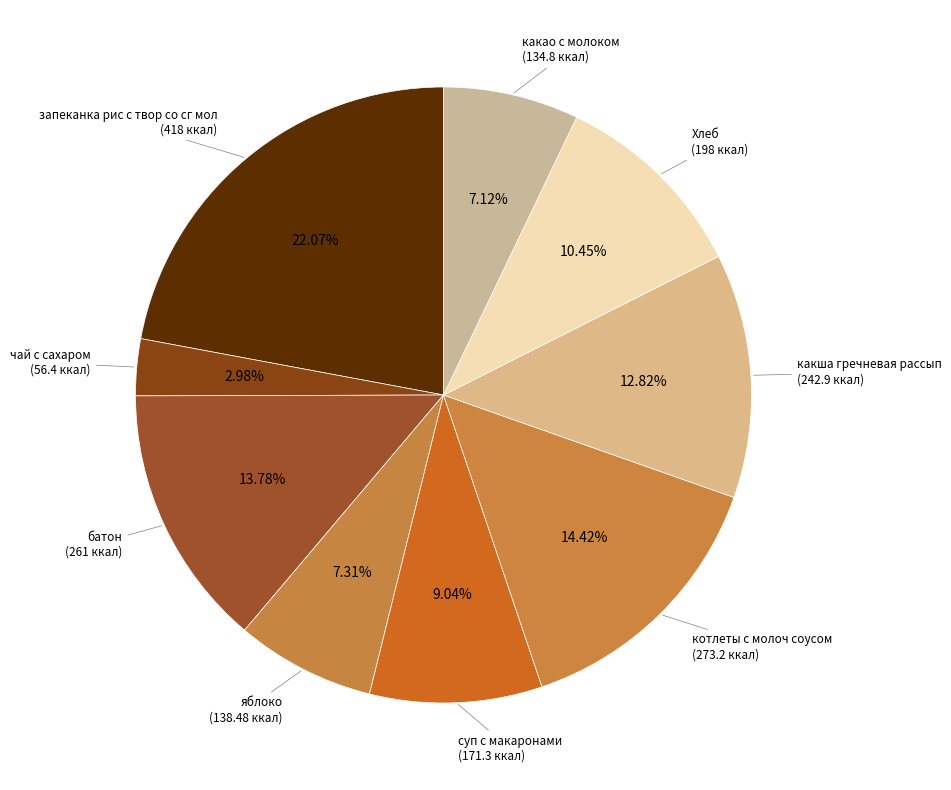

Which slice is the largest?

запеканка рис с твор со сг мол